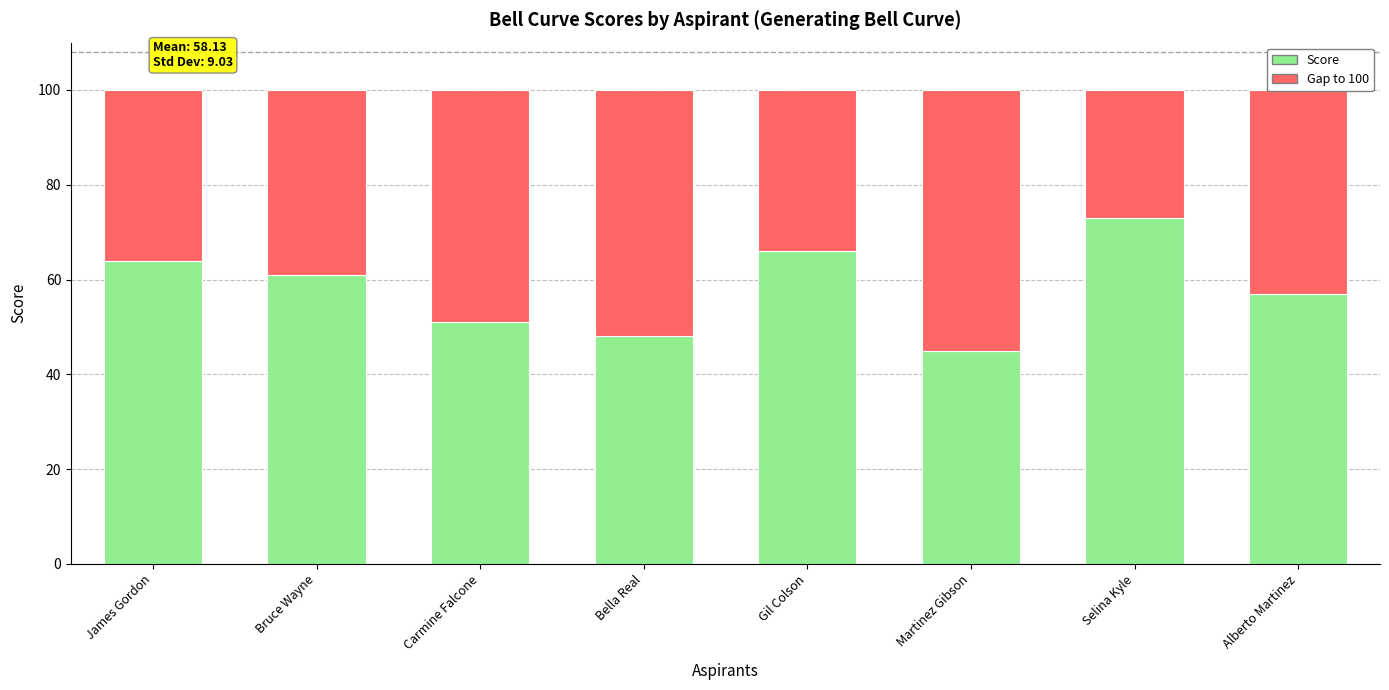

What is the sum of all Score values?

465